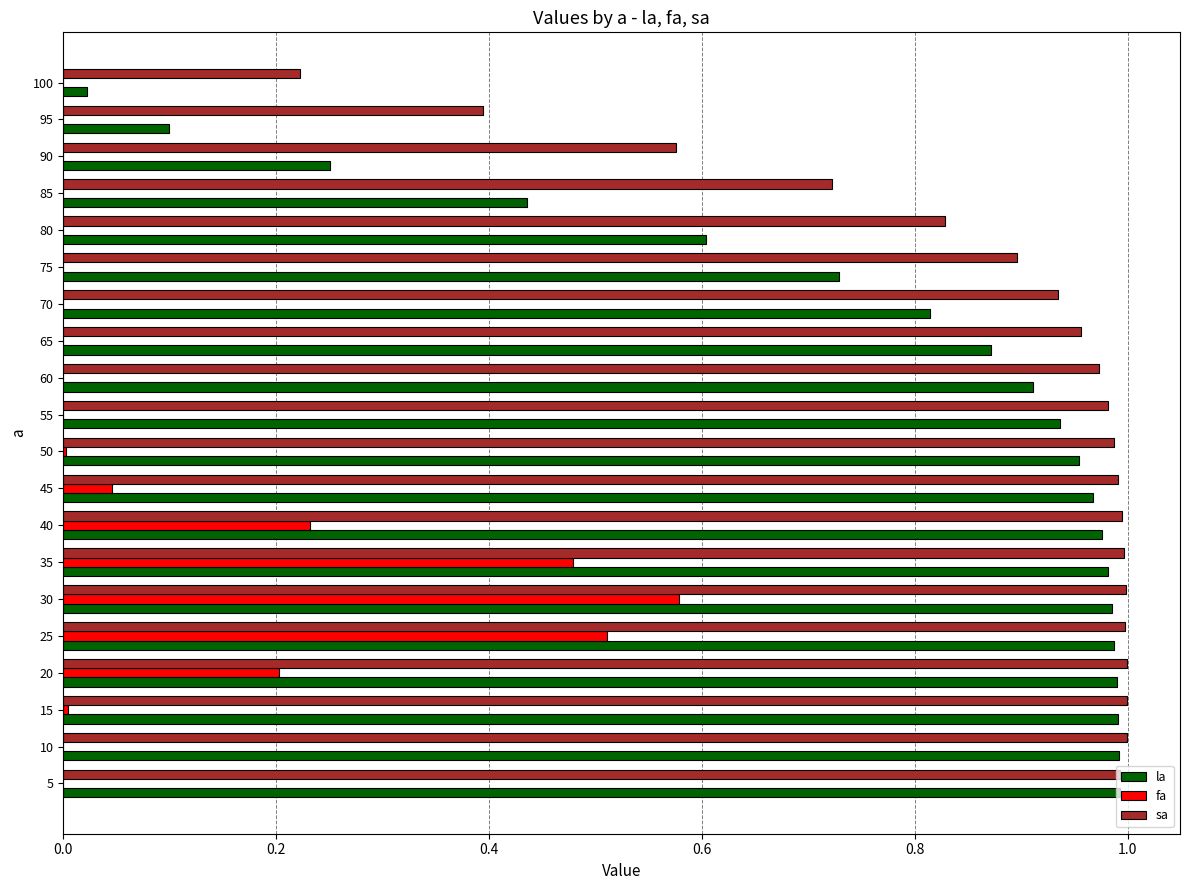

What is the sum of all sa values?

17.4